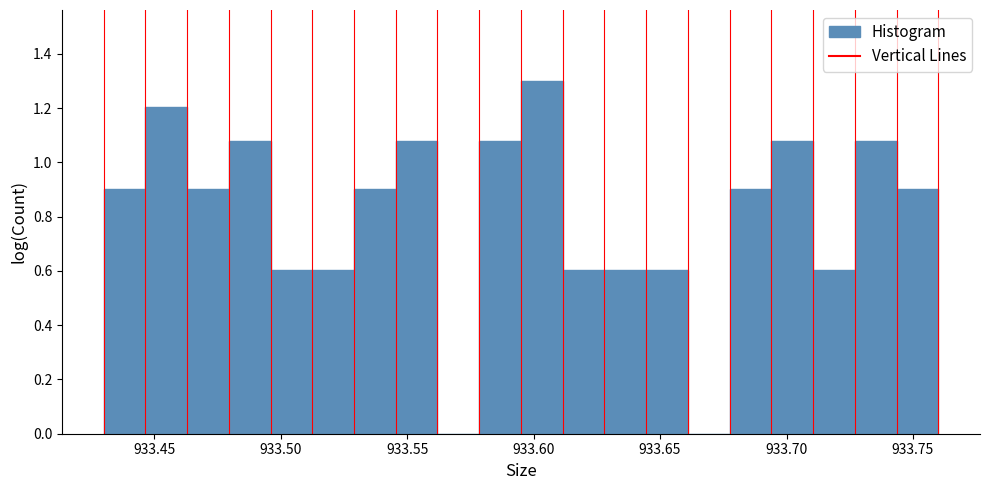

Read against the x-axis, roughly where is the centre of the tallest bar?

933.605